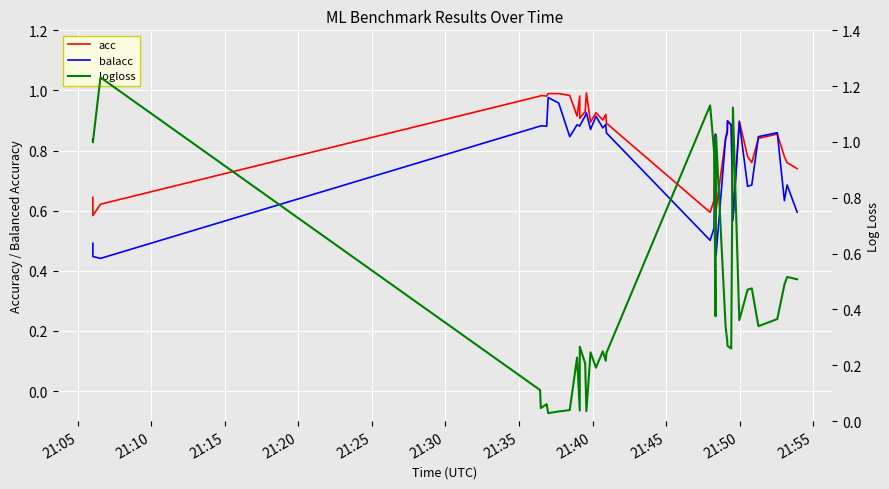

Which series ends up on top after the final intersection of balacc and acc?

acc